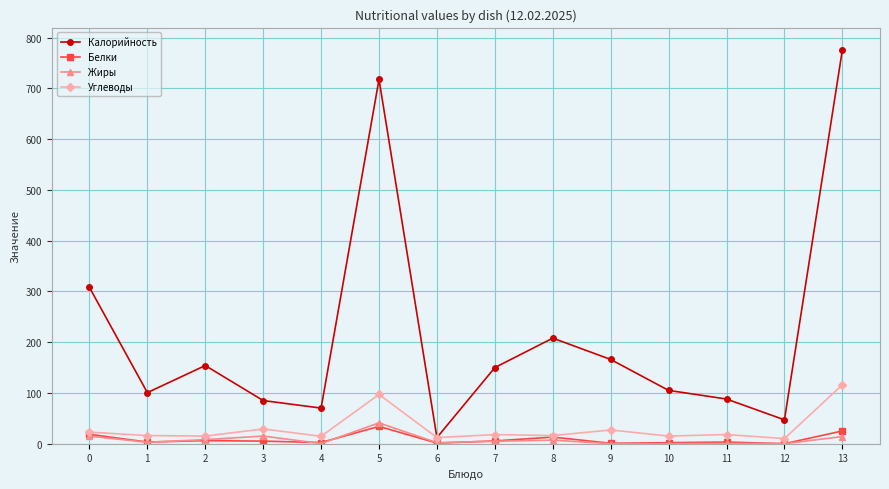

At which category does the chart reach its peak across all series?

13